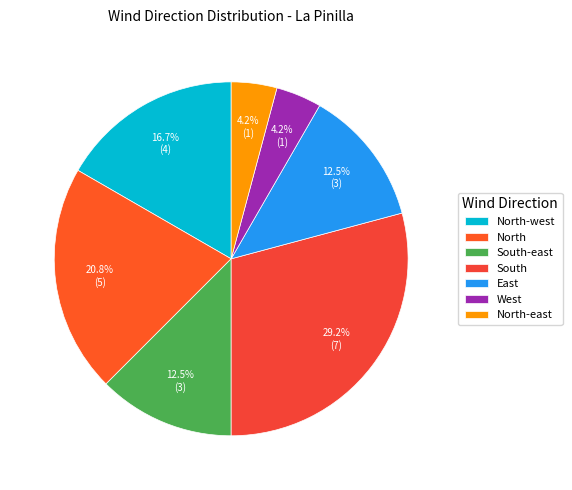

What is the largest slice in the pie chart?

South